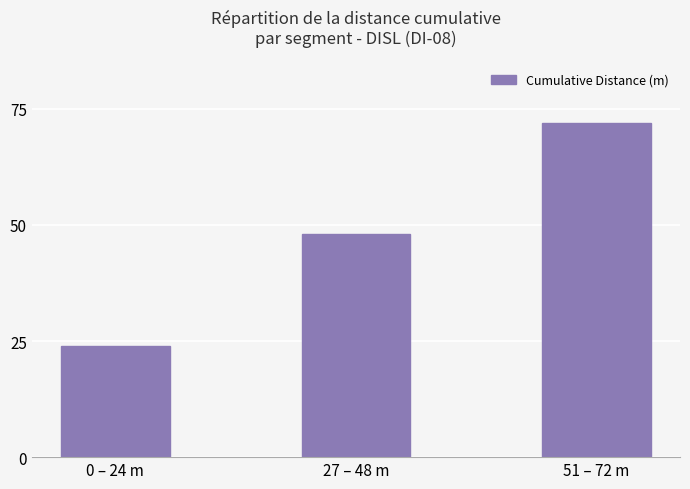

List the labels in order of value, smallest first.

0 – 24 m, 27 – 48 m, 51 – 72 m